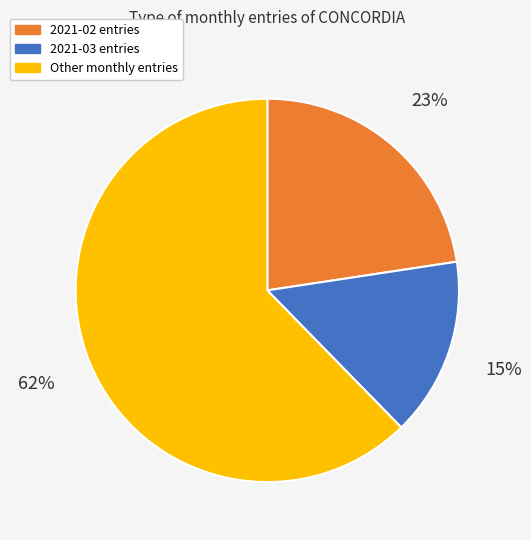

Count the number of slices in the pie.

3